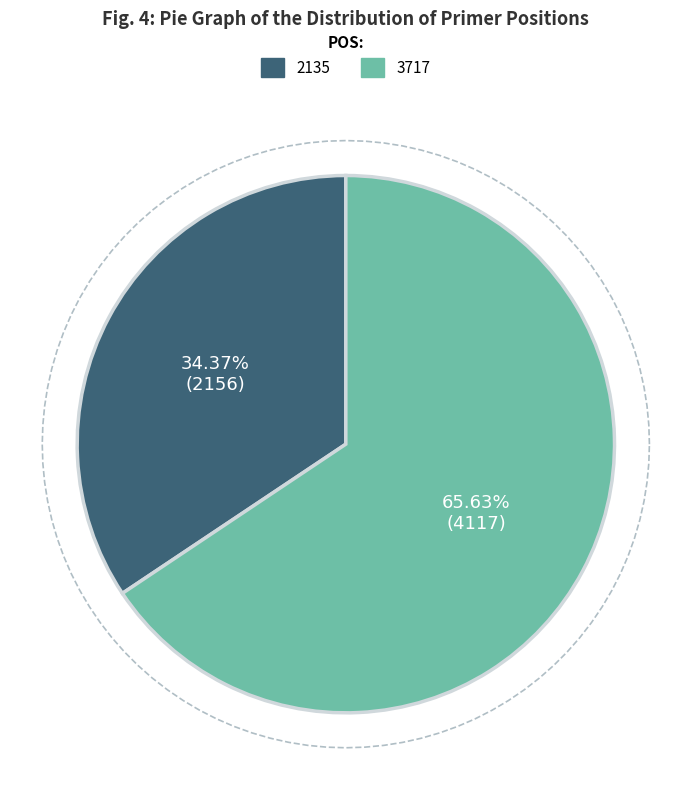

Is there a majority slice in this chart?

Yes